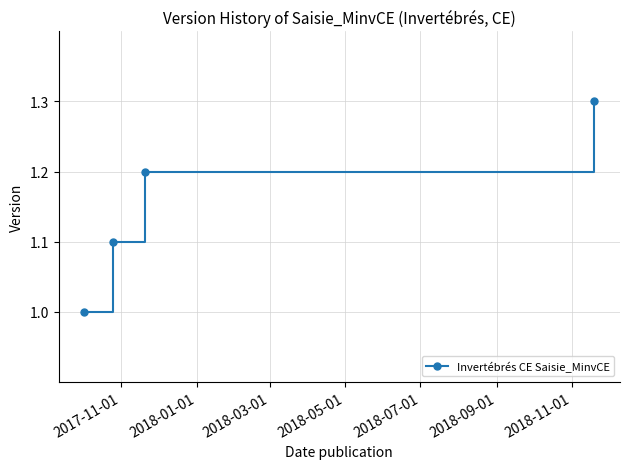

What is the sum of all values?

4.6